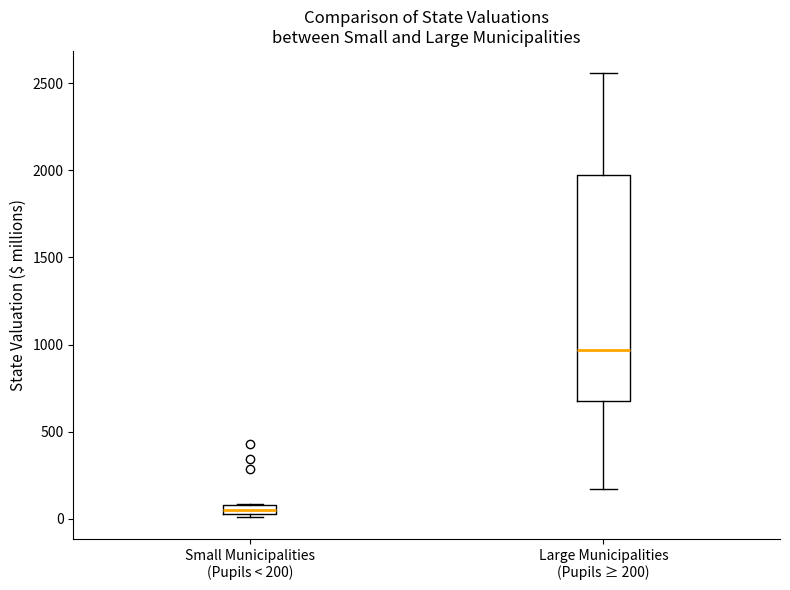

Where is the lower edge of the box for Large Municipalities (Pupils ≥ 200) on the y-axis? The values are not printed on the chart, so give them approximately, as read against the axis.

700